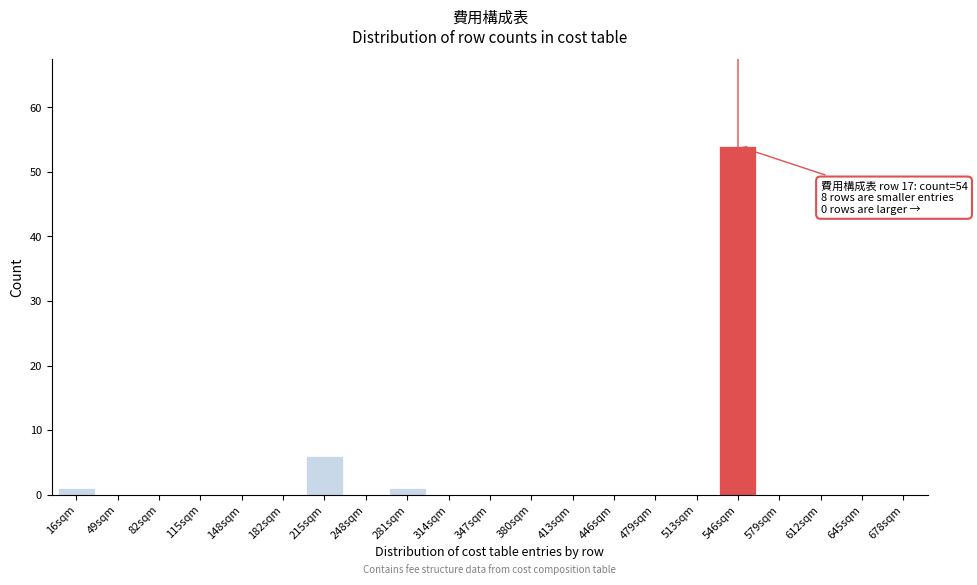

Reading left to right, what are all the values shown in this chart?

16sqm=1	49sqm=0	82sqm=0	115sqm=0	148sqm=0	182sqm=0	215sqm=6	248sqm=0	281sqm=1	314sqm=0	347sqm=0	380sqm=0	413sqm=0	446sqm=0	479sqm=0	513sqm=0	546sqm=54	579sqm=0	612sqm=0	645sqm=0	678sqm=0